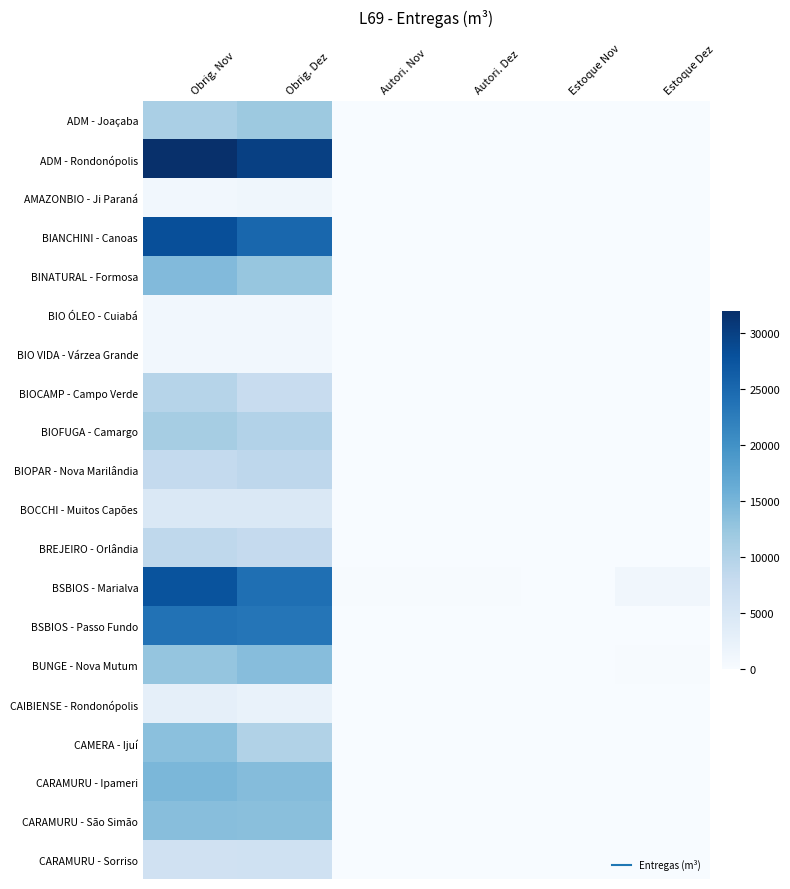

Which has a higher value, Autori. Nov or Obrig. Dez?

Obrig. Dez